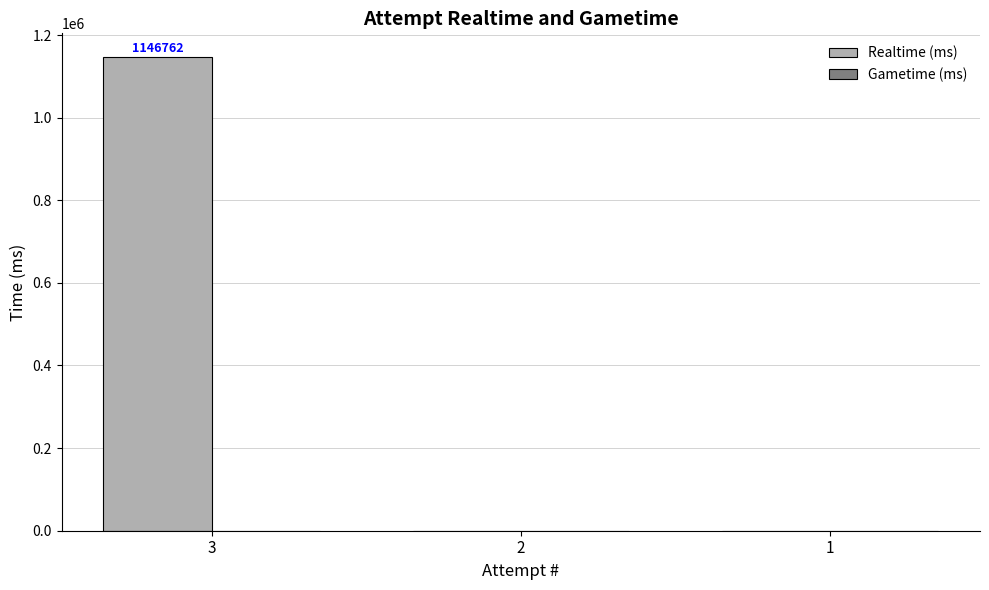

The value at 1 is 0. True or false?

True